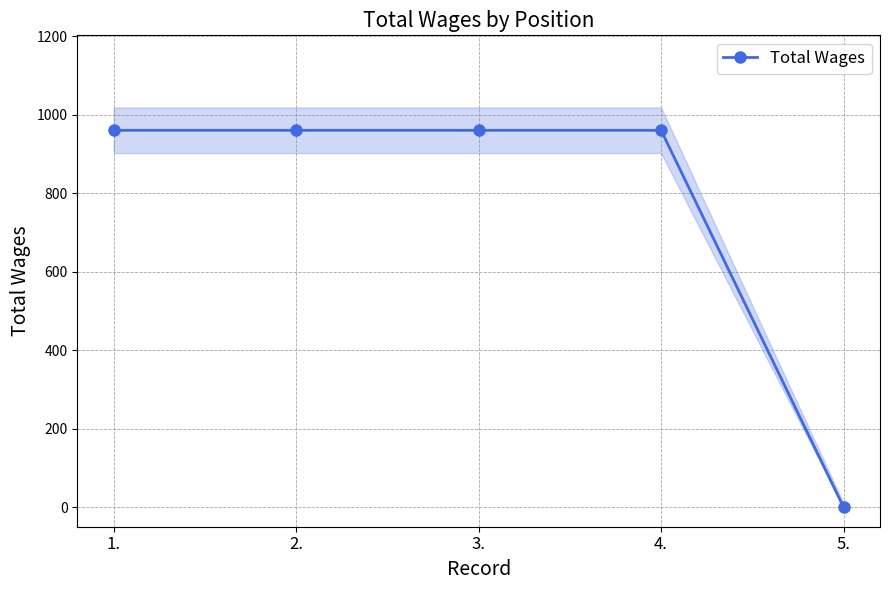

Reading right to left, what are all the values shown in this chart?

5.=0	4.=960	3.=960	2.=960	1.=960